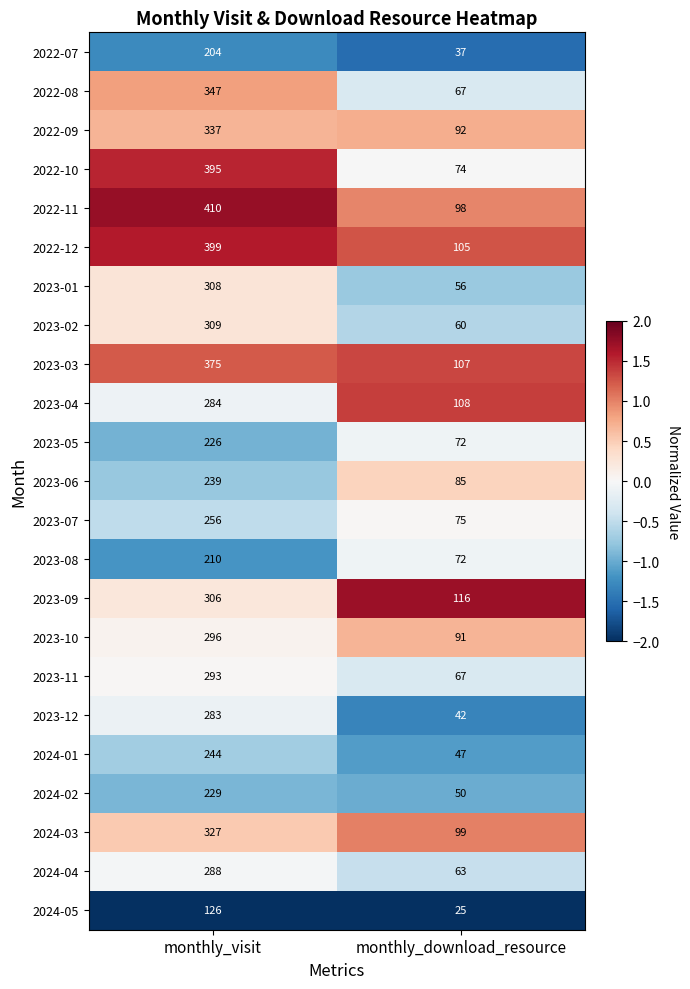

What is the highest value of the 2022-09 series?

337